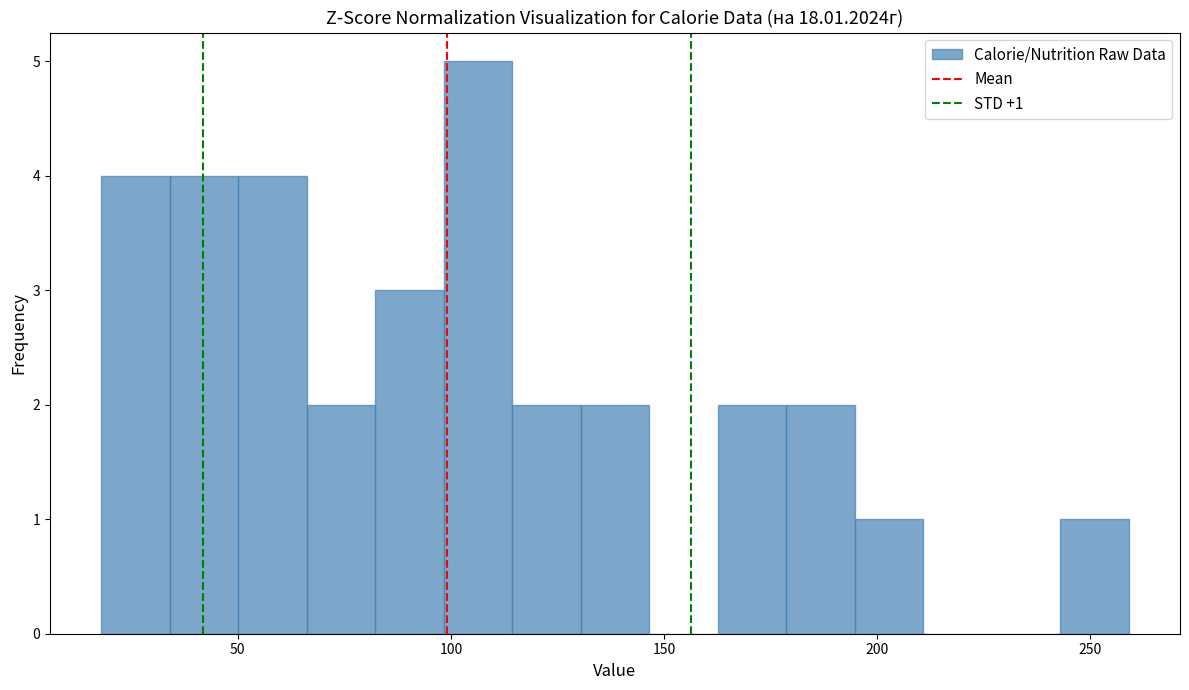

Around what value on the x-axis is the tallest bar? Give the approximate position of its centre, as read against the axis.

105